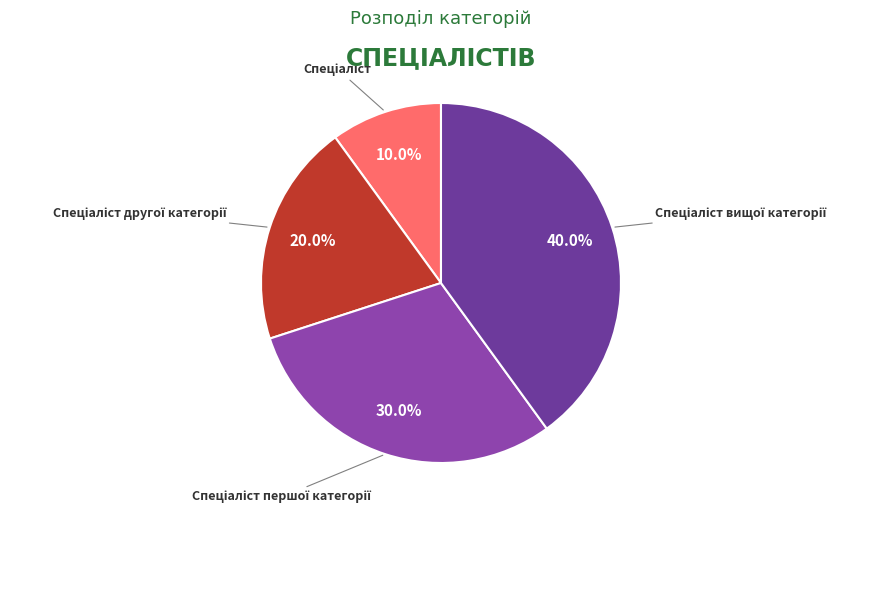

Is there a majority slice in this chart?

No